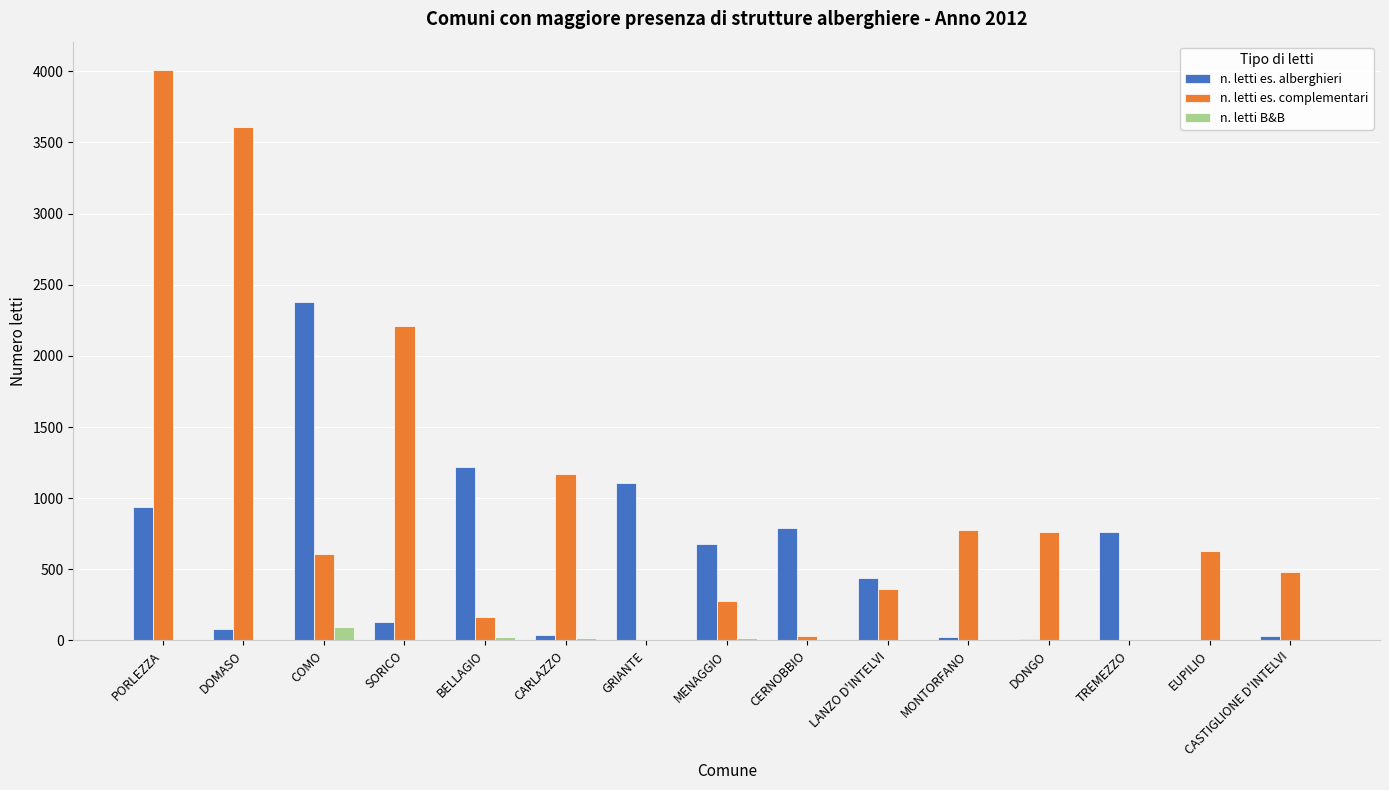

At which category does the chart reach its peak across all series?

PORLEZZA